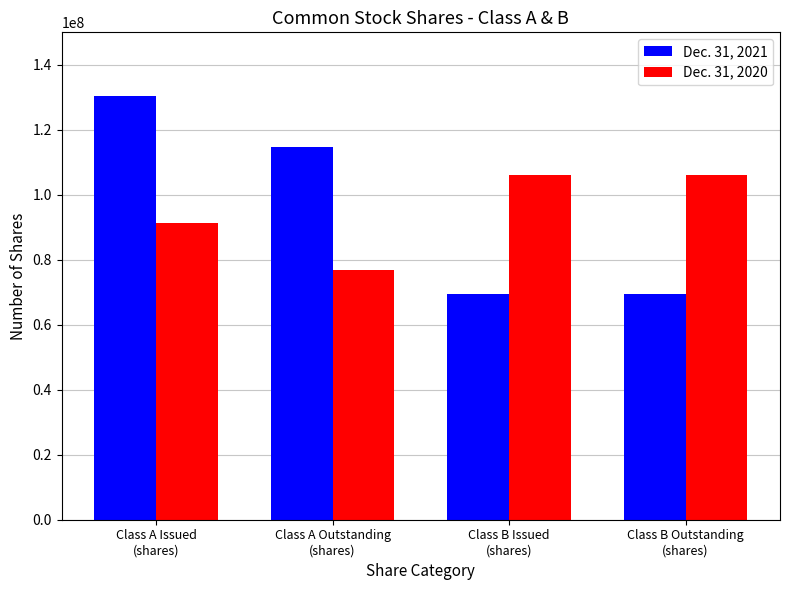

At how many categories does at least one series exceed 99236296?

4